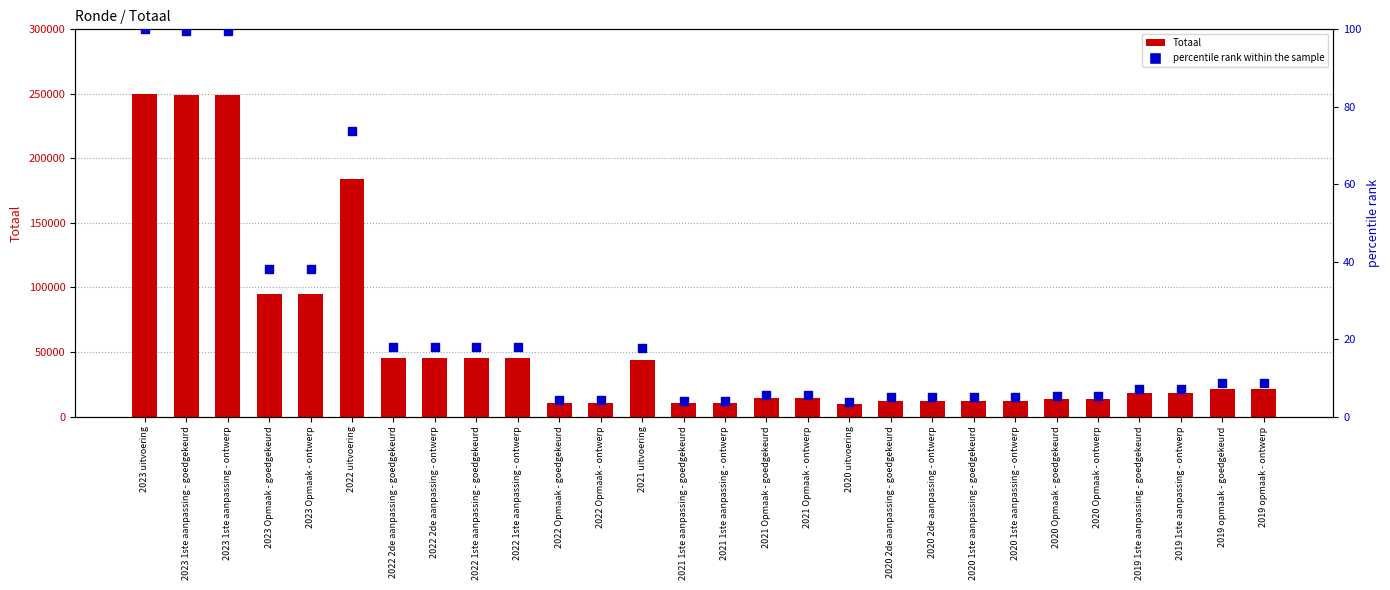

What are all the series names shown in the legend?

Totaal, percentile rank within the sample